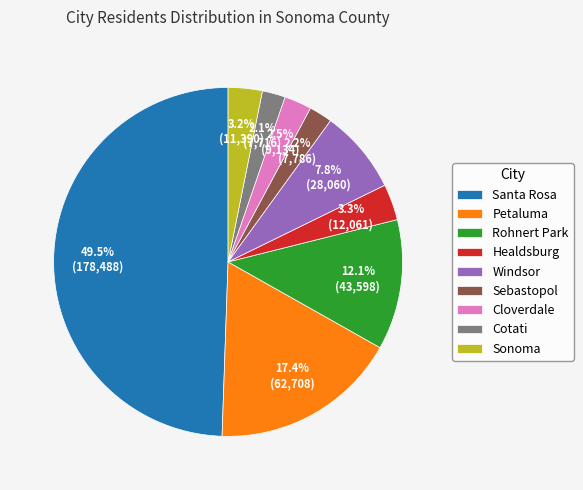

Do Sebastopol and Cloverdale together represent more than half of the pie?

No